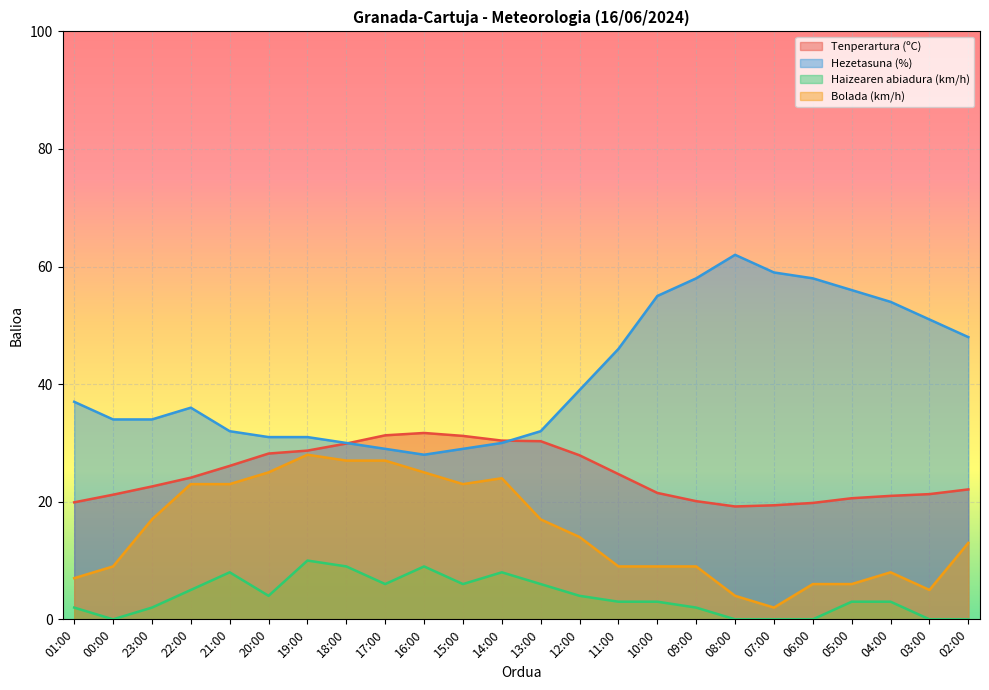

Where is Hezetasuna (%) nearest to the value 45?

11:00